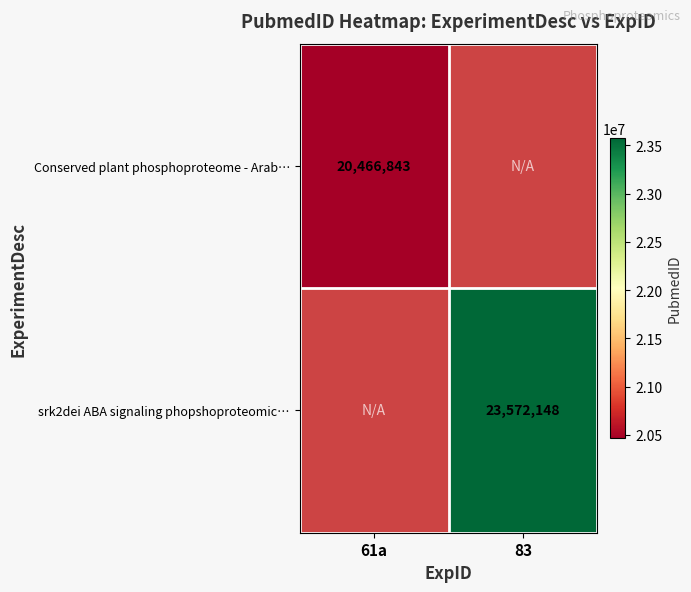

What is the smallest value displayed?

20466843.0